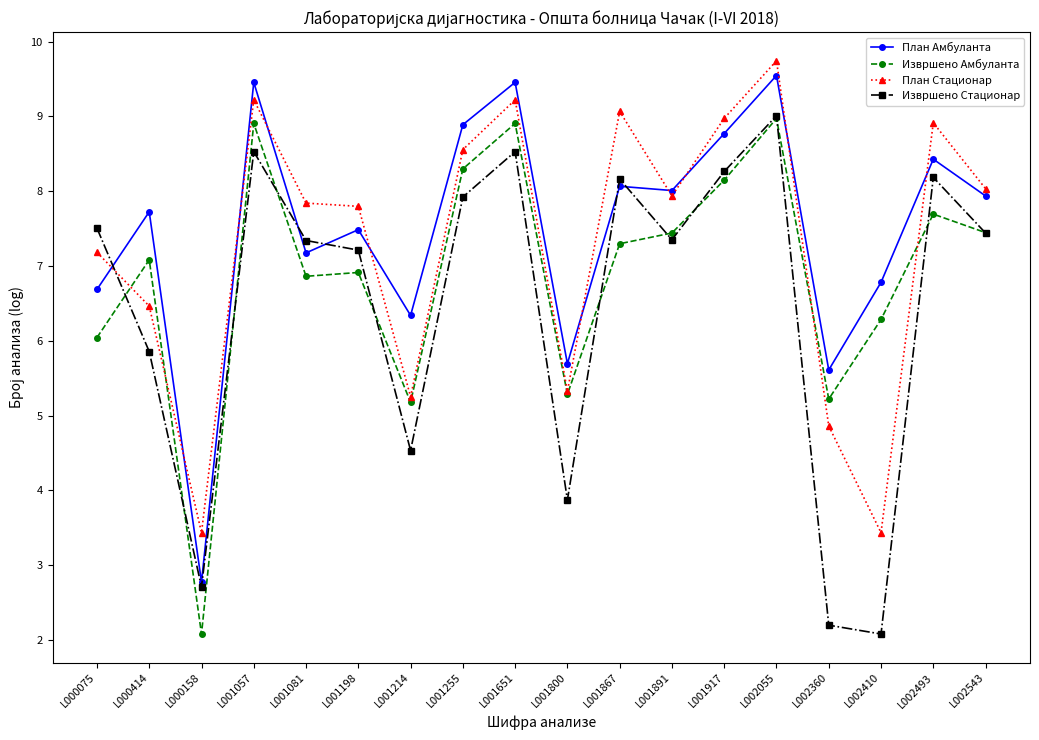

What is the difference between the highest and lowest values at L002055?

0.8